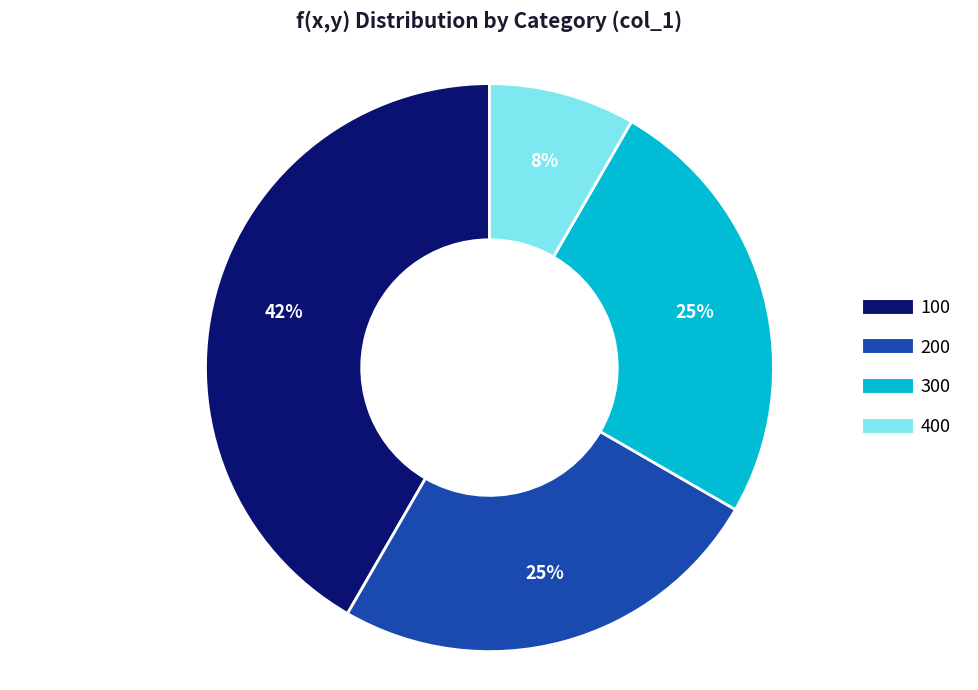

Do 400 and 200 together represent more than half of the pie?

No